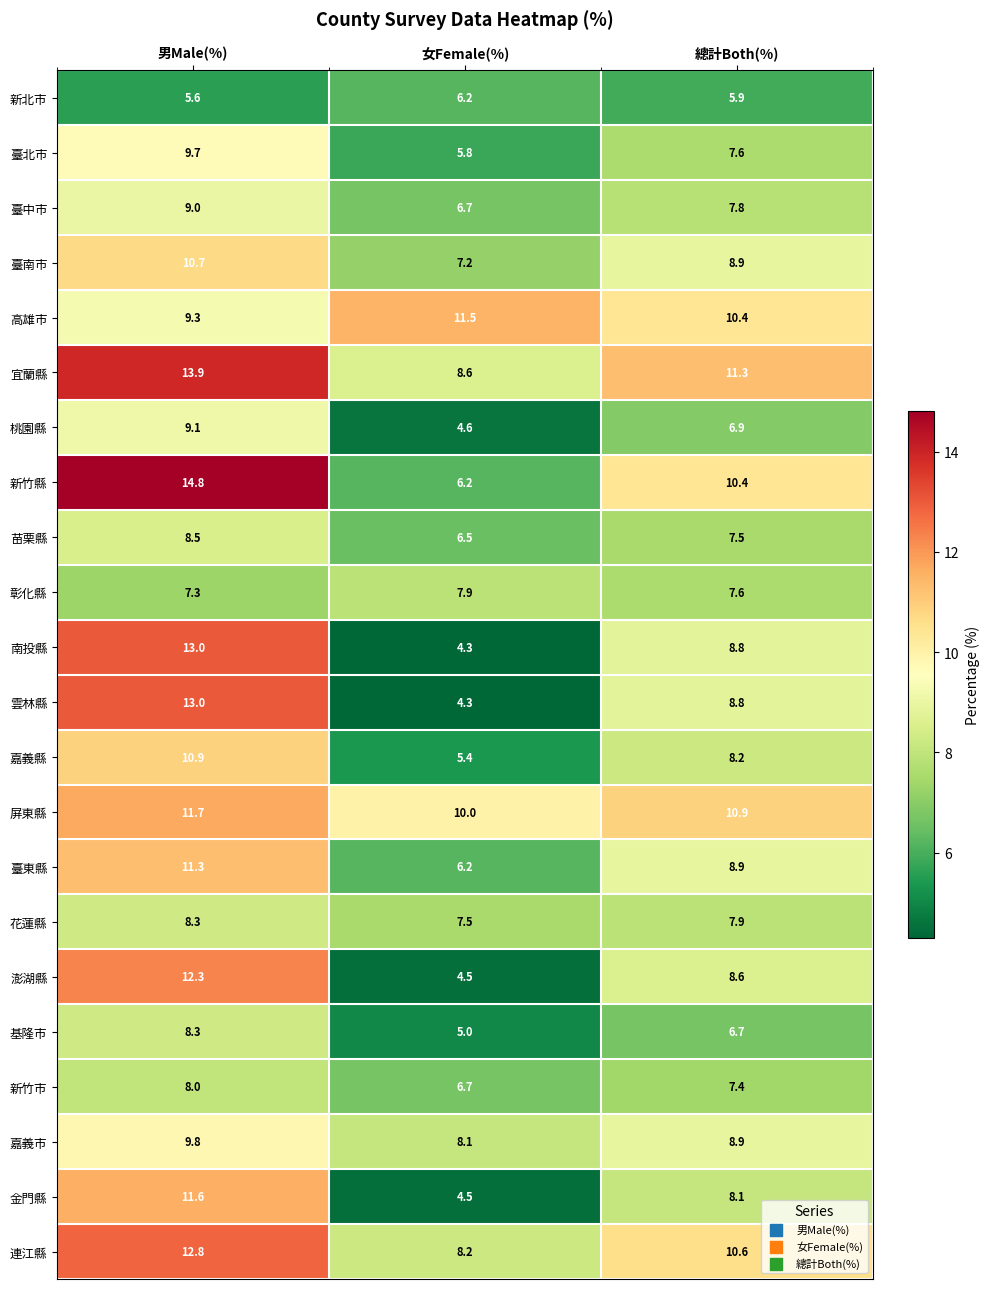

What is the average value of the 高雄市 series?

10.4